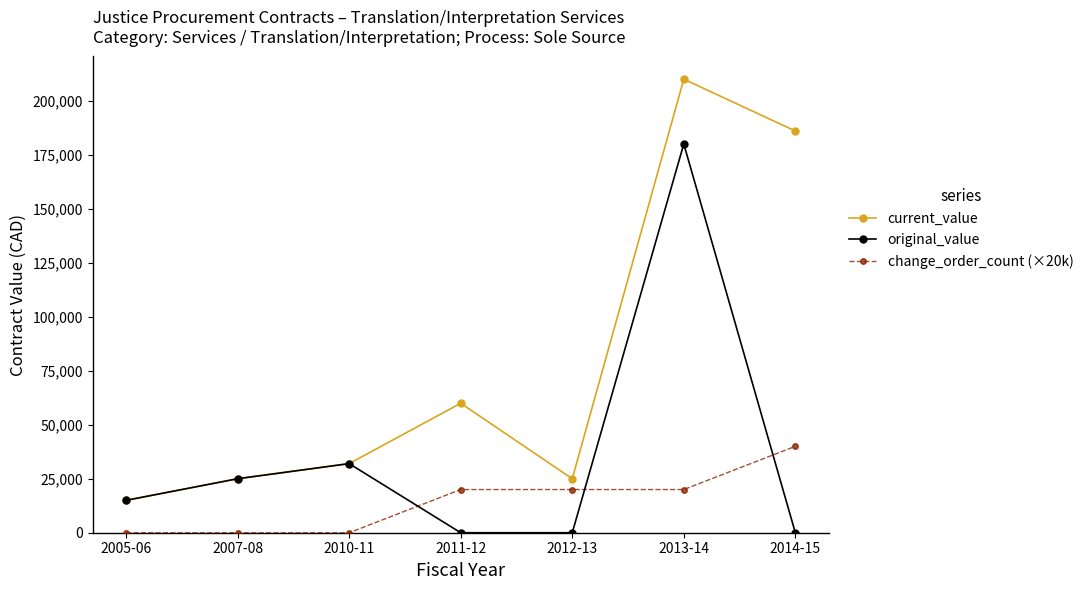

Does the chart have visible grid lines?

No